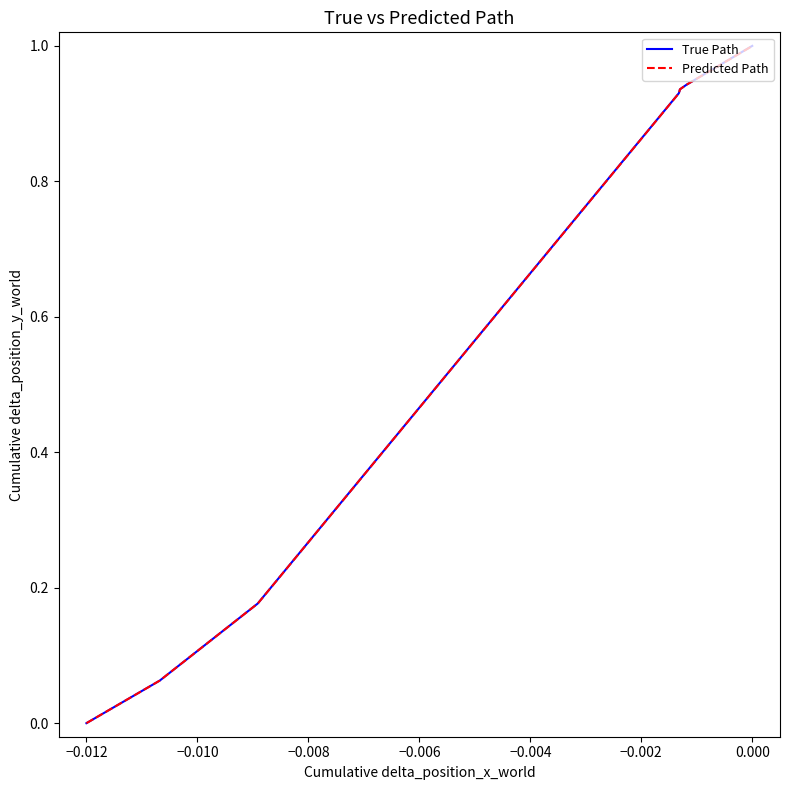

What is the highest value of the True Path series?

1.0